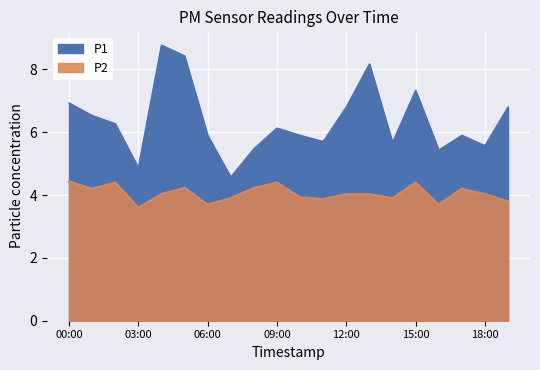

At which category does P1 reach its first local valley?

03:00